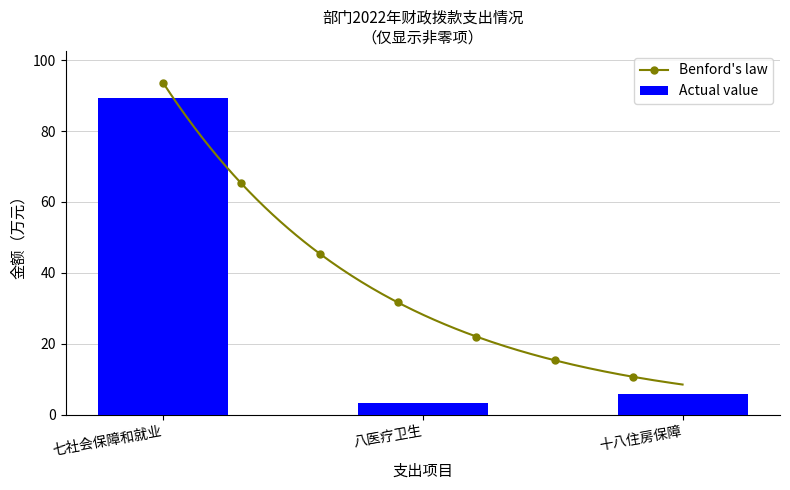

Is it true that the value at 一、一般公共服务 is -36.4?

False